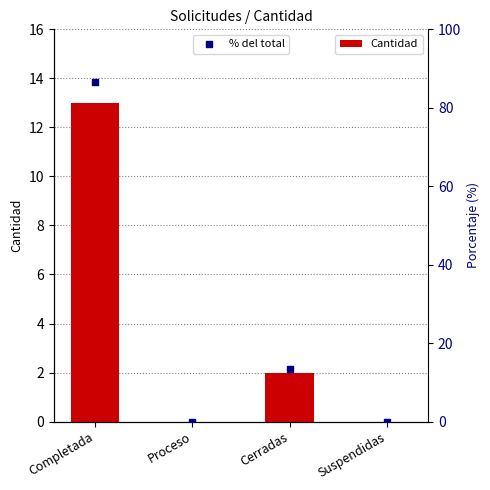

Is the value of % del total at Completada greater than the value of Cantidad at Proceso?

Yes